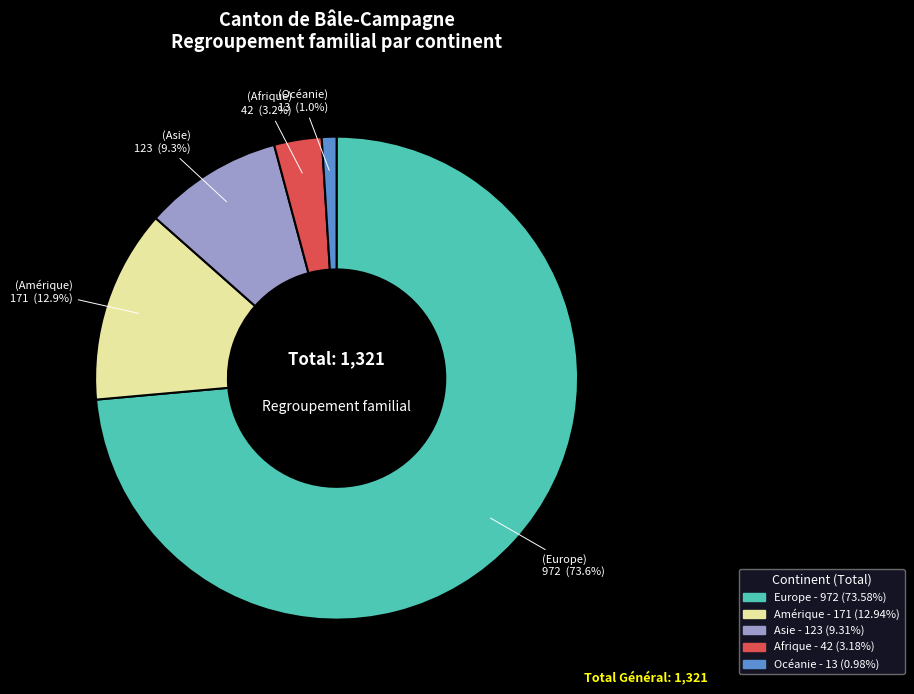

Is there any slice that represents more than half of the pie?

Yes